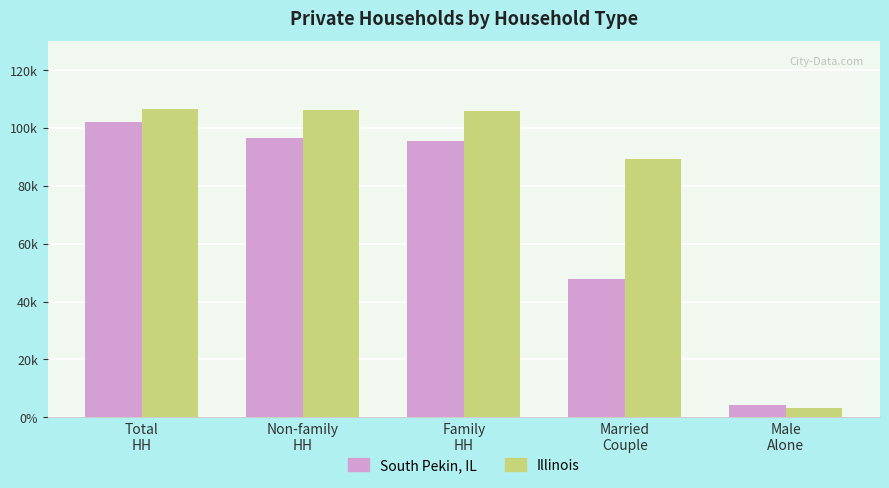

Reading left to right, extract all data points from this chart.

South Pekin, IL: Total
HH=102059	Non-family
HH=96612	Family
HH=95565	Married
Couple=47874	Male
Alone=4085
Illinois: Total
HH=106743	Non-family
HH=106378	Family
HH=106001	Married
Couple=89330	Male
Alone=3076